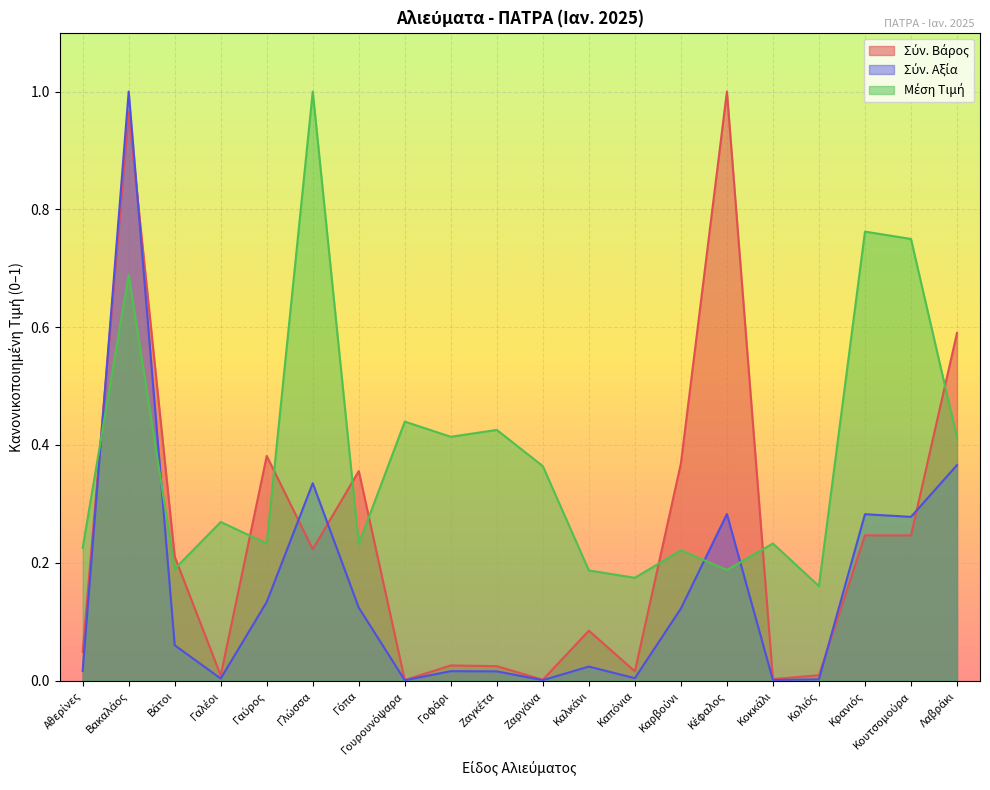

What is the total value across all series at Καλκάνι?

0.3